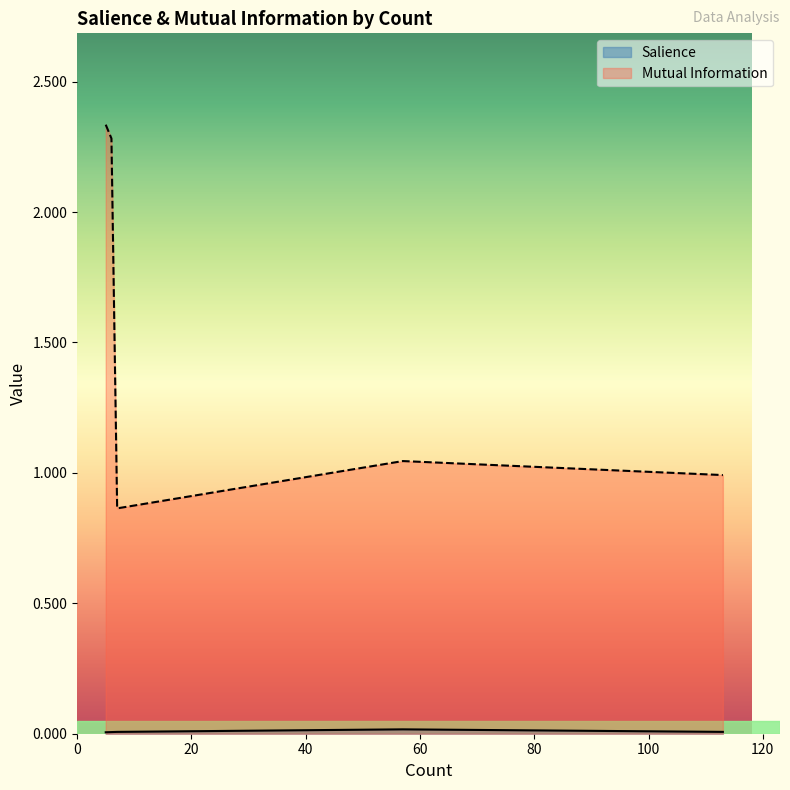

True or false: Salience and Mutual Information cross at least once.

False